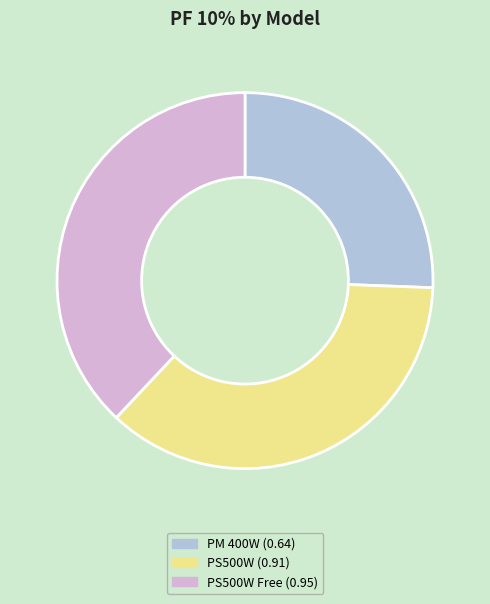

Does any single category account for the majority?

No